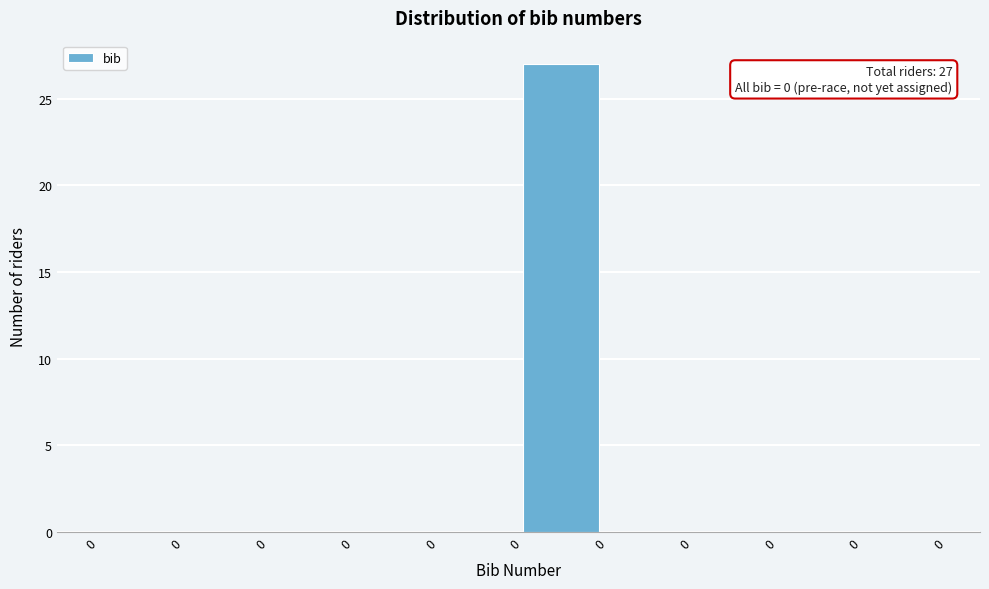

How many distinct data groups are displayed?

1